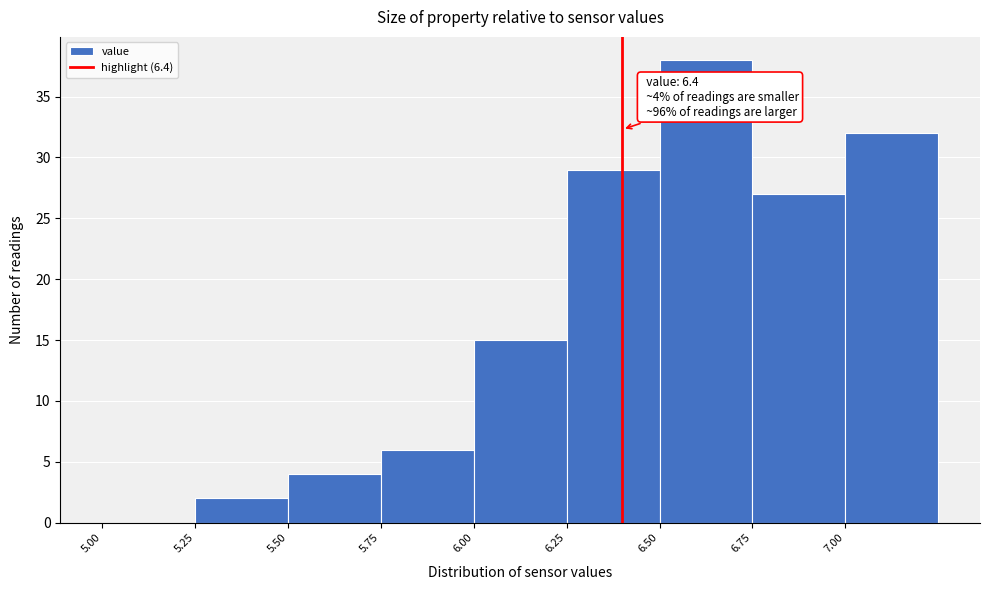

Which range on the x-axis has the tallest bar?

6.50 to 6.75